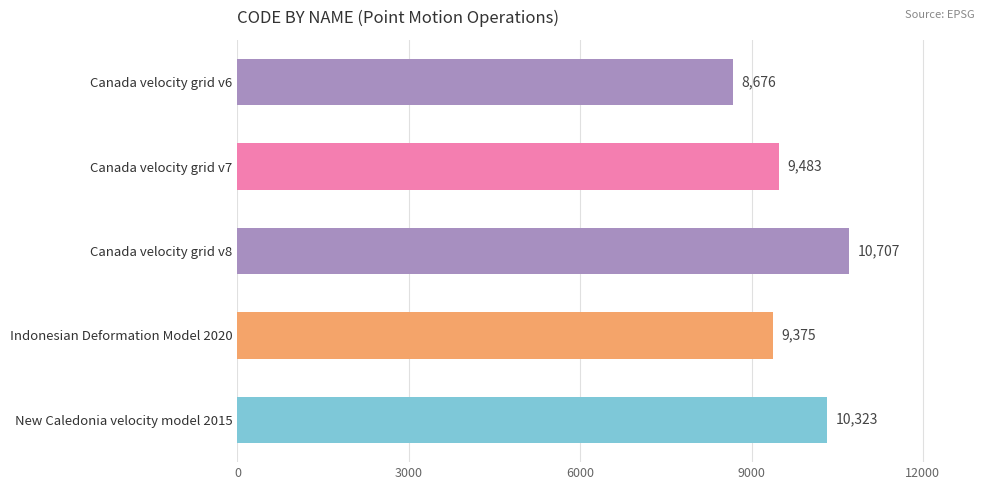

Count the number of data series in this chart.

1